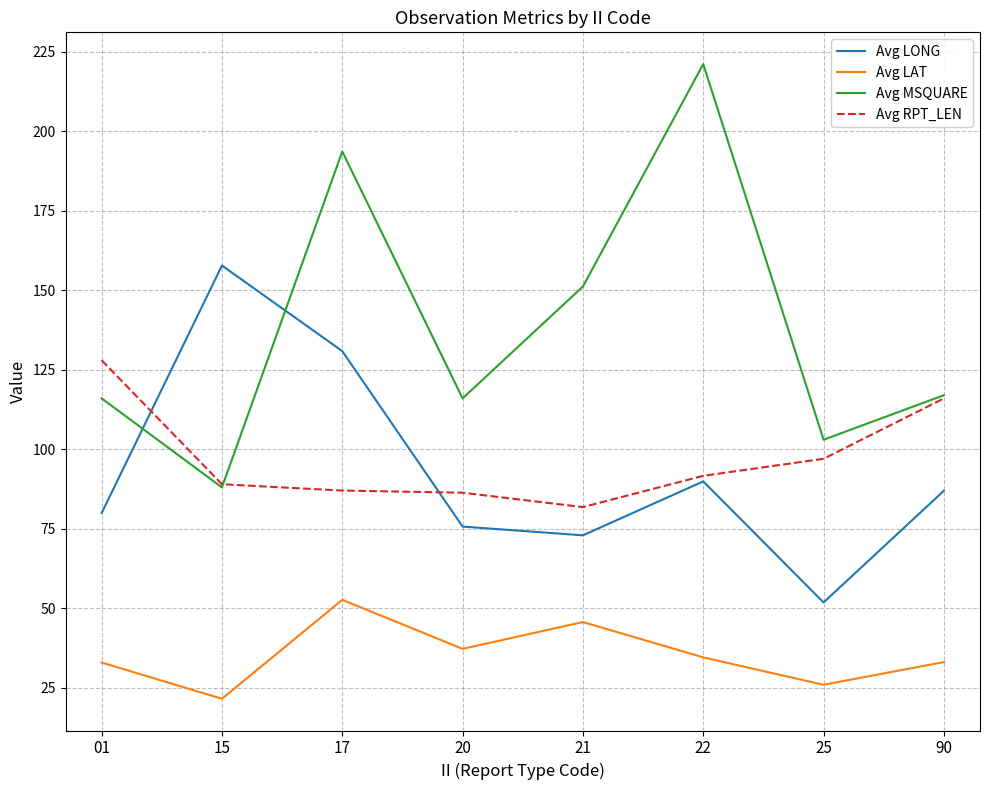

What is the difference between the Avg MSQUARE values at 17 and 90?

76.7